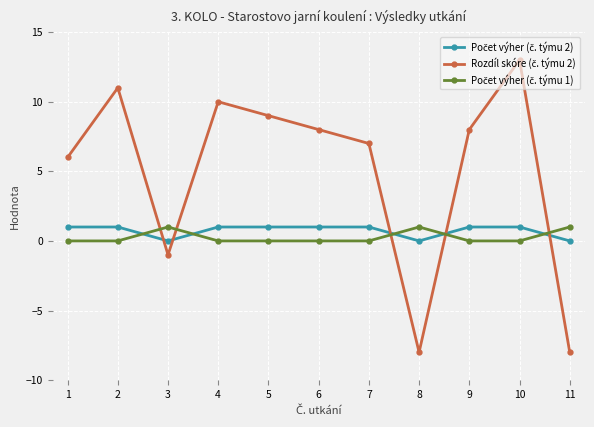

Which category has the highest value across all series?

10